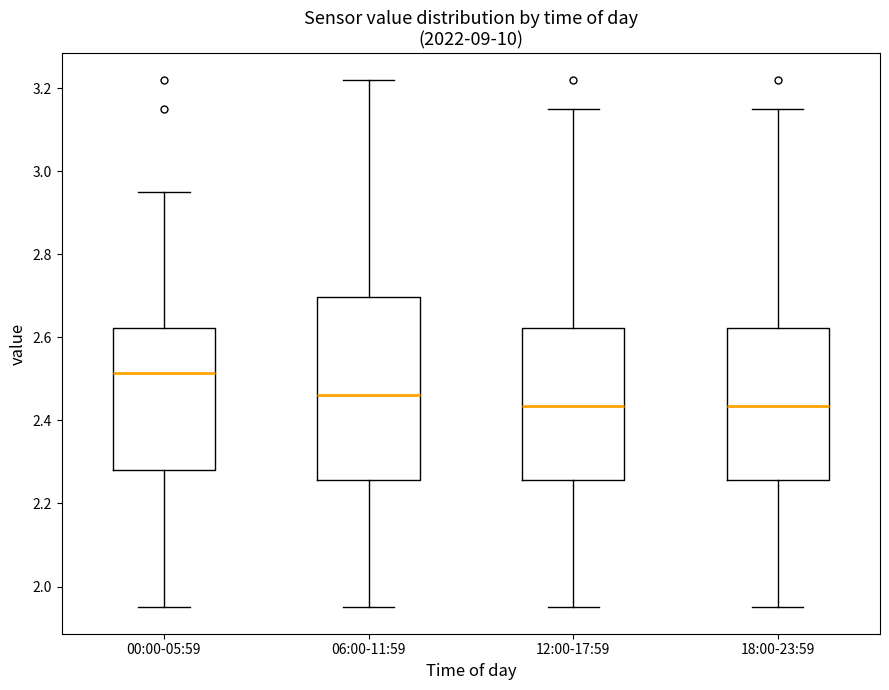

Reading left to right, transcribe this box plot: for each box, give where its median line is, the range the box spans, and where its two whiskers end, as read against the y-axis. The values are not printed on the chart, so give them approximately, as read against the axis.

00:00-05:59: median 2.52, box 2.28 to 2.62, whiskers 1.96 to 2.96
06:00-11:59: median 2.46, box 2.26 to 2.70, whiskers 1.96 to 3.22
12:00-17:59: median 2.44, box 2.26 to 2.62, whiskers 1.96 to 3.16
18:00-23:59: median 2.44, box 2.26 to 2.62, whiskers 1.96 to 3.16